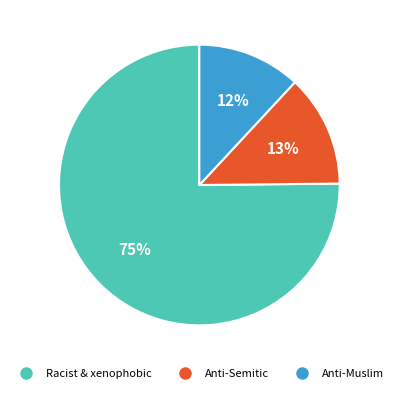

Is there any slice that represents more than half of the pie?

Yes